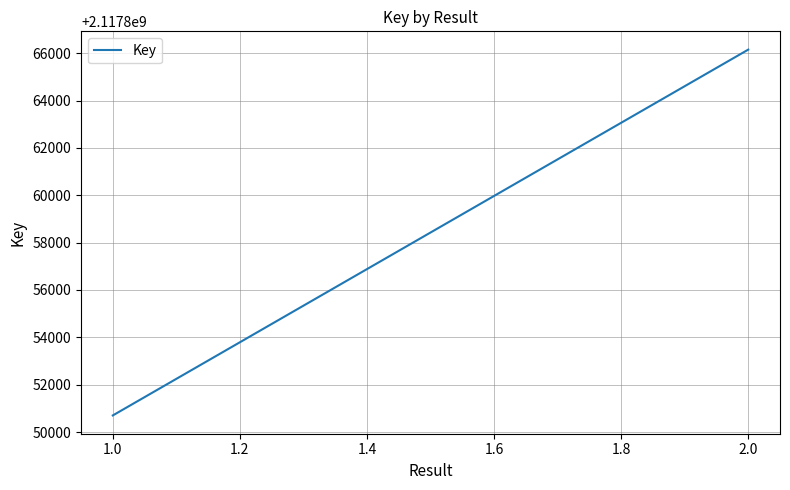

Between 1.0 and 2.0, which is larger?

2.0